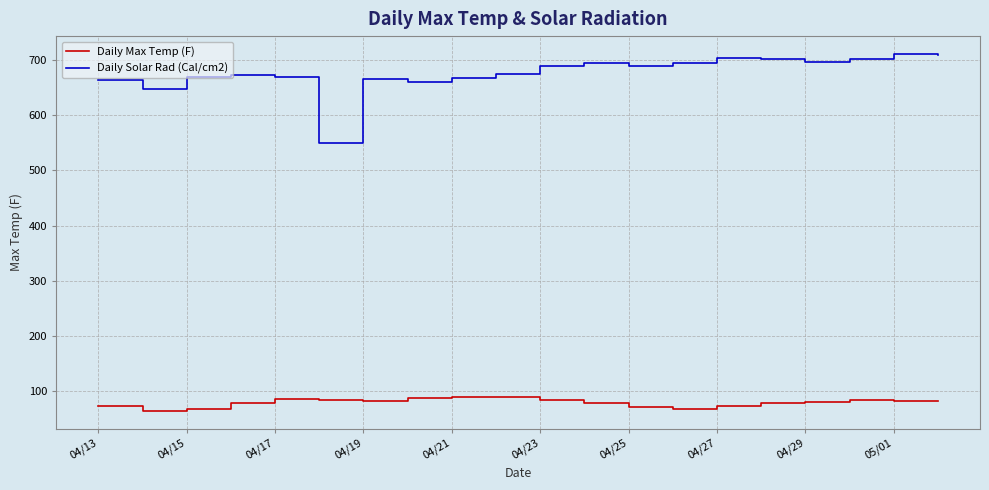

True or false: Daily Solar Rad (Cal/cm2) and Daily Max Temp (F) cross at least once.

False